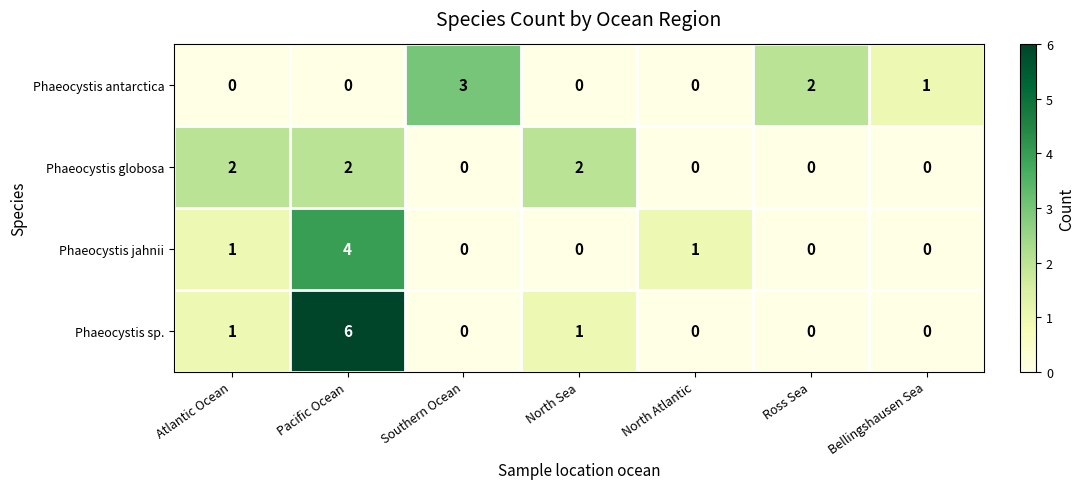

The Phaeocystis antarctica series shows 0 at Atlantic Ocean. True or false?

True